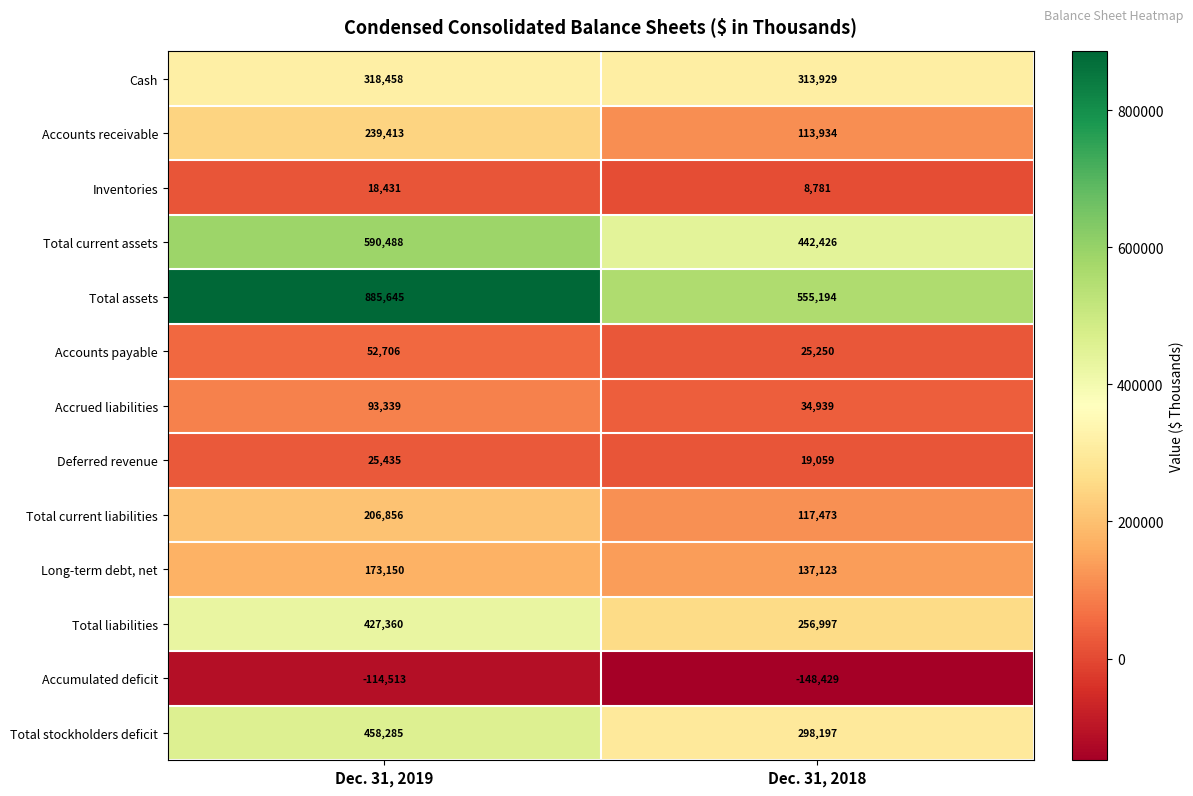

At Dec. 31, 2019, list the series in order from largest to smallest.

Total assets, Total current assets, Total stockholders deficit, Total liabilities, Cash, Accounts receivable, Total current liabilities, Long-term debt, net, Accrued liabilities, Accounts payable, Deferred revenue, Inventories, Accumulated deficit